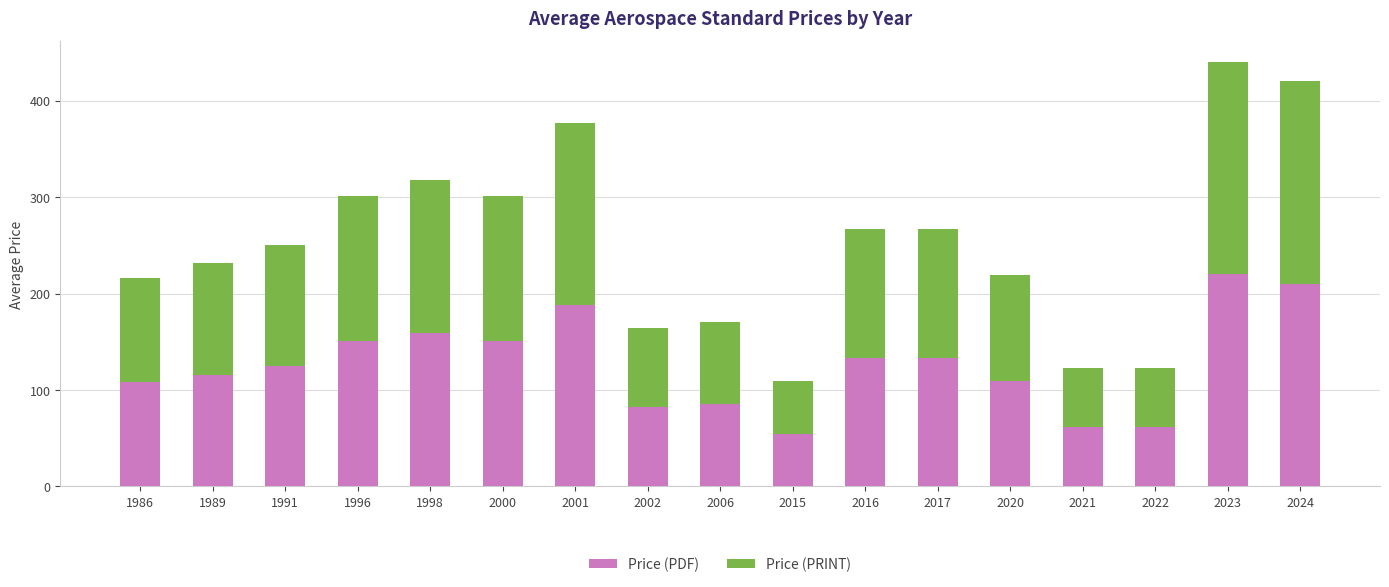

At which category is the sum across all series the highest?

2023